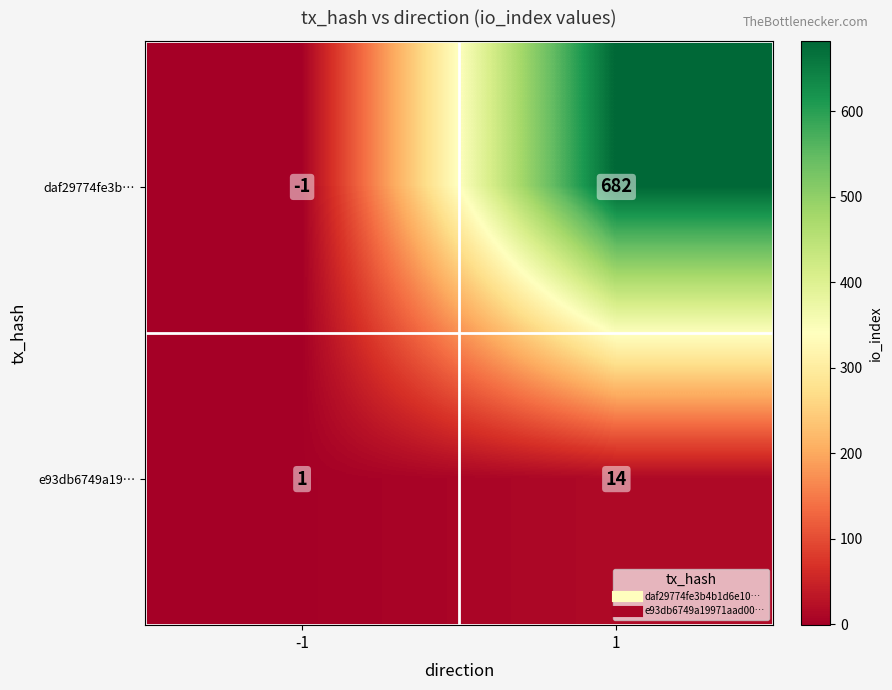

Between -1 and 1, which series saw the biggest shift?

daf29774fe3b…